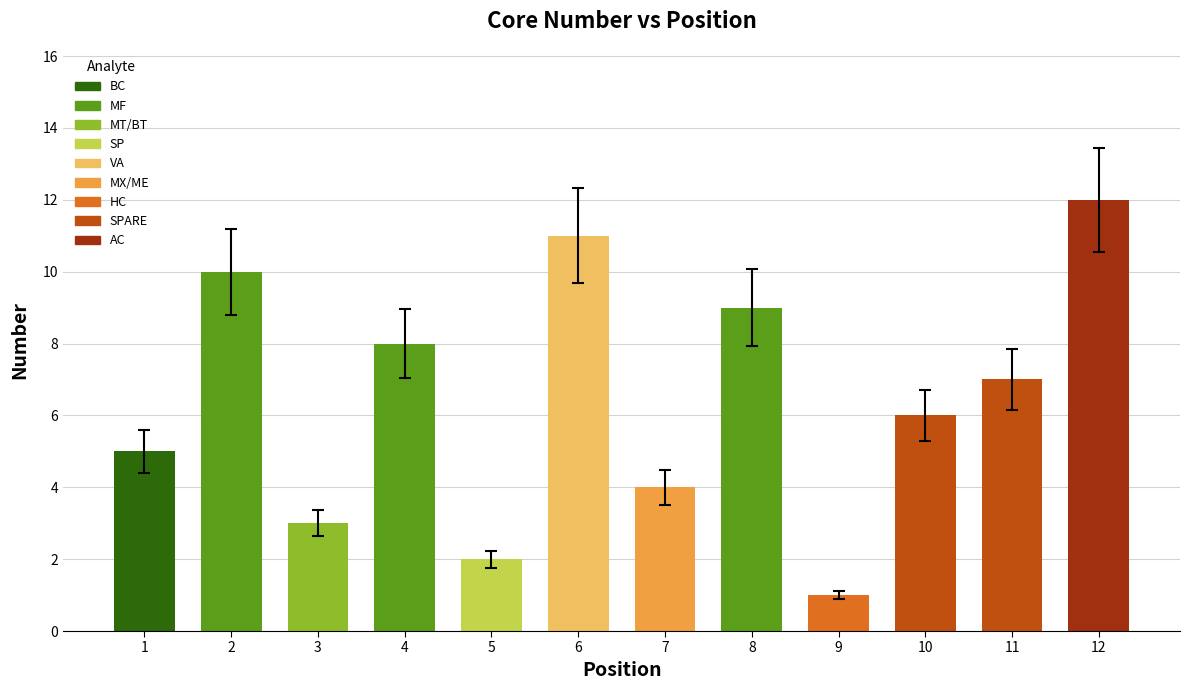

The value at 6 is 6. True or false?

False